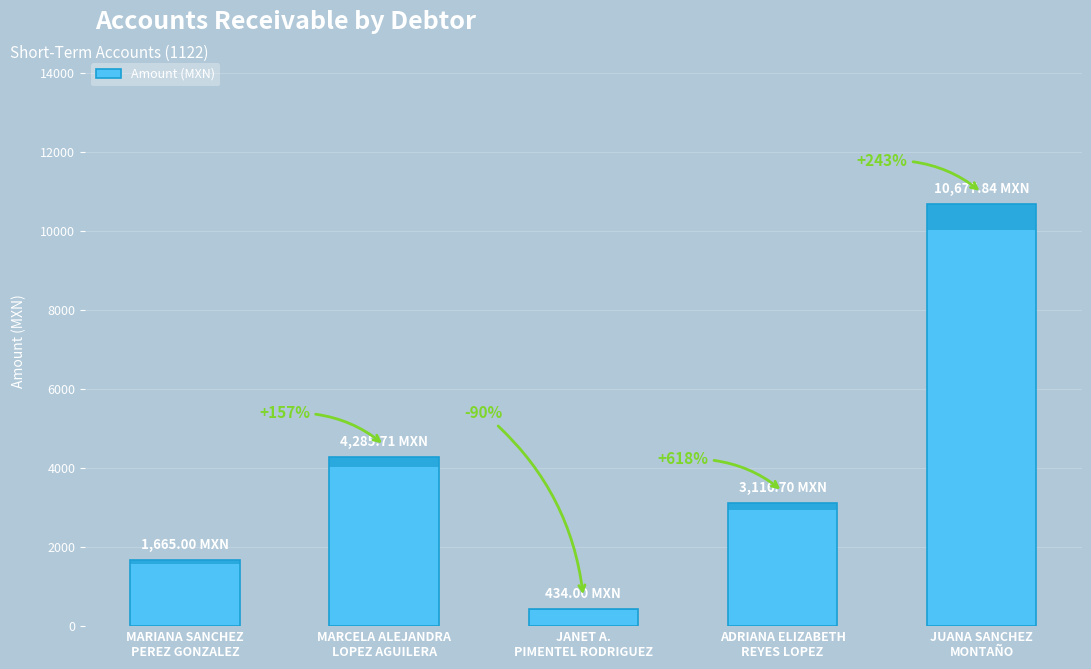

How many bars are there in total?

5